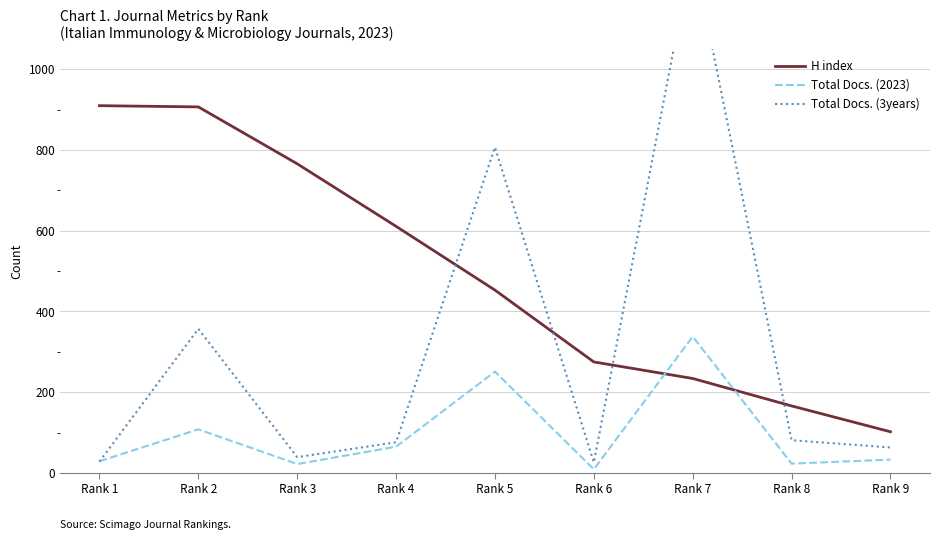

At which category is the sum across all series the highest?

Rank 7